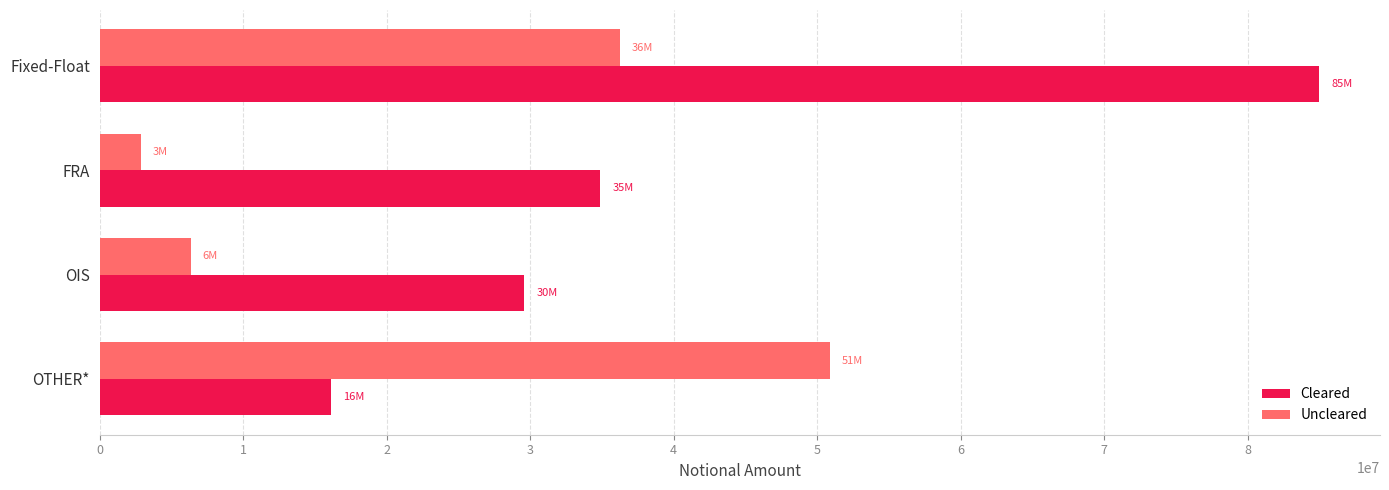

Rank the series by their maximum value, from highest to lowest.

Cleared, Uncleared